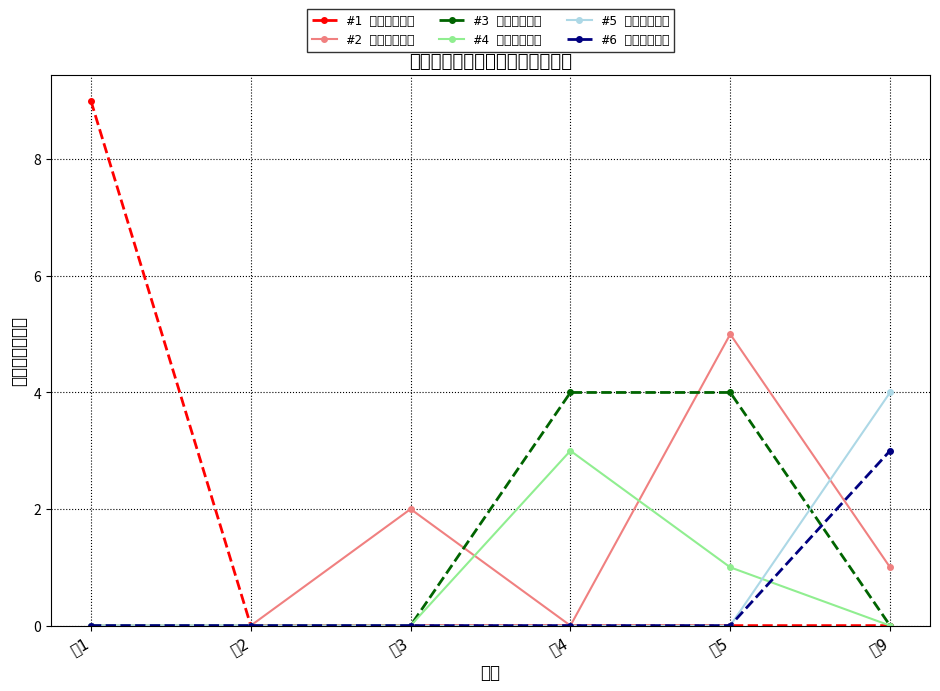

Count the number of categories in the chart.

6